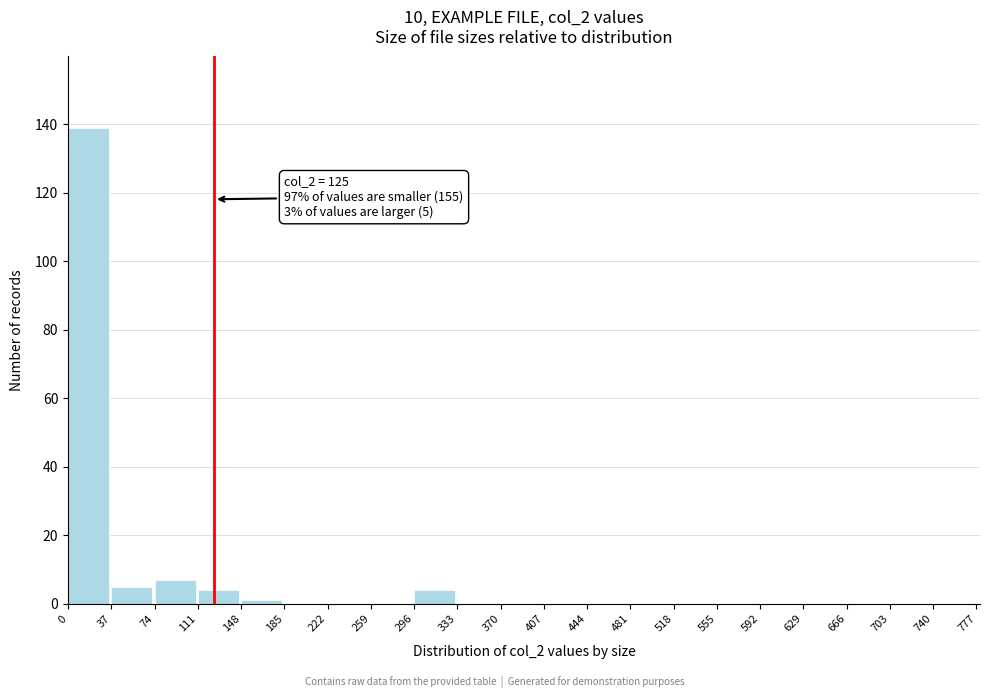

Over which range of the x-axis is the bar tallest?

0 to 37